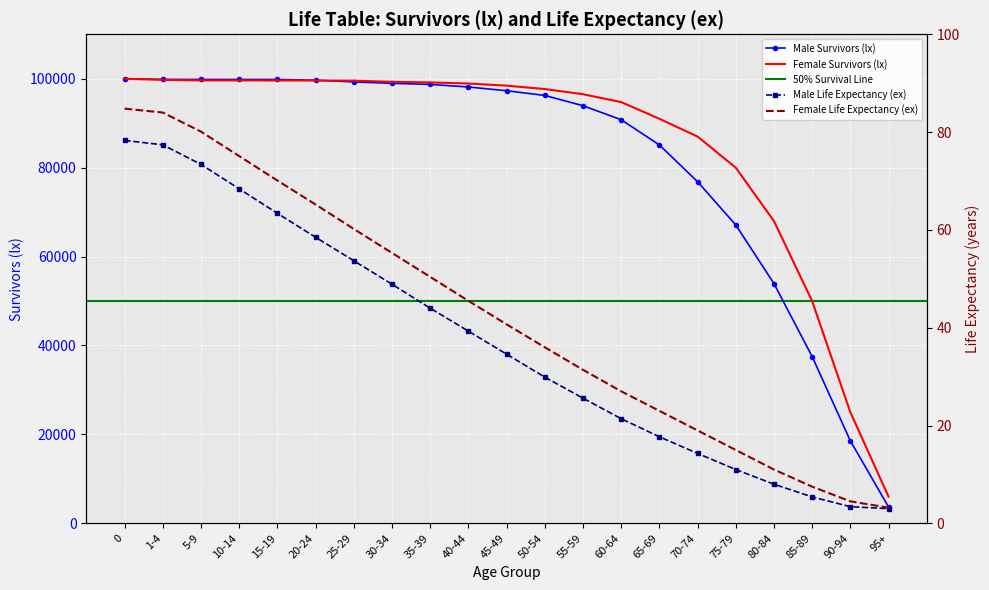

Count the number of categories in the chart.

21